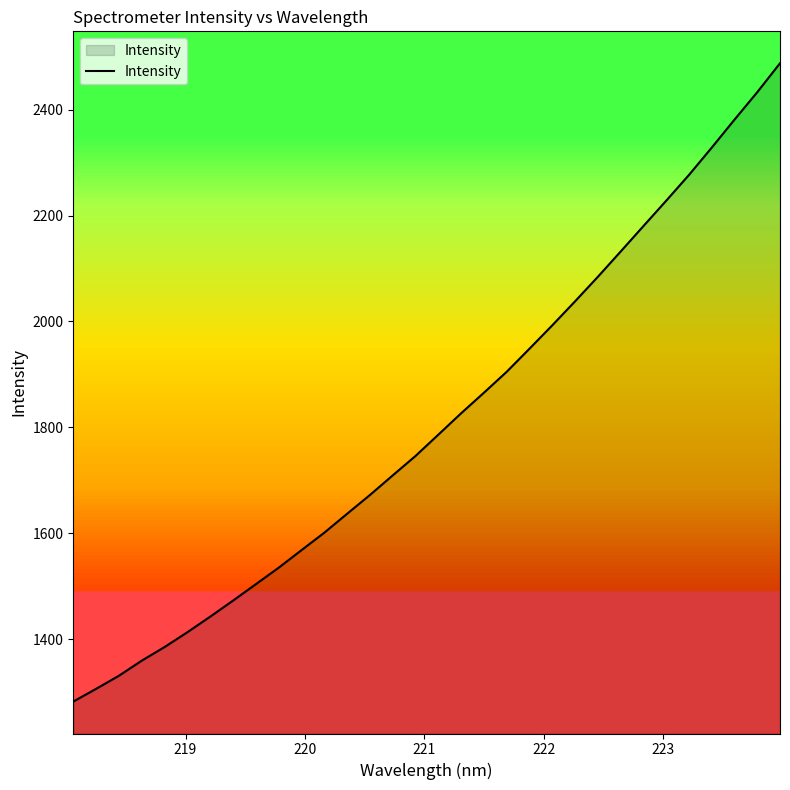

What is the maximum value shown in the chart?

2487.5